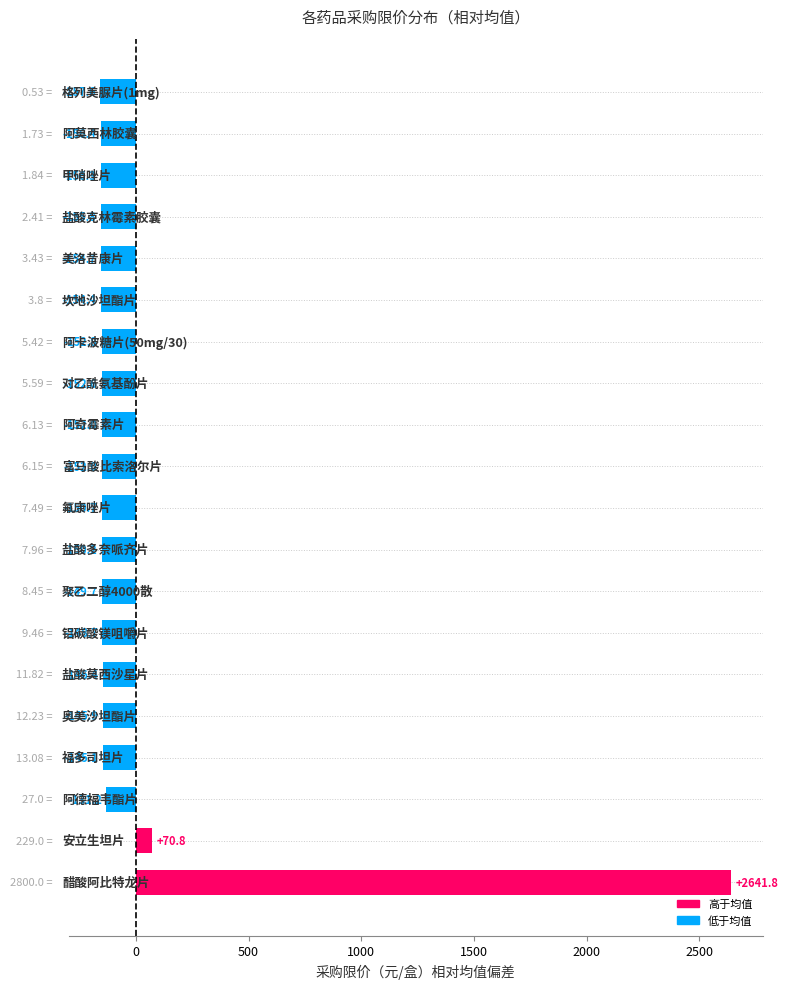

What is the minimum value shown in the chart?

-157.6